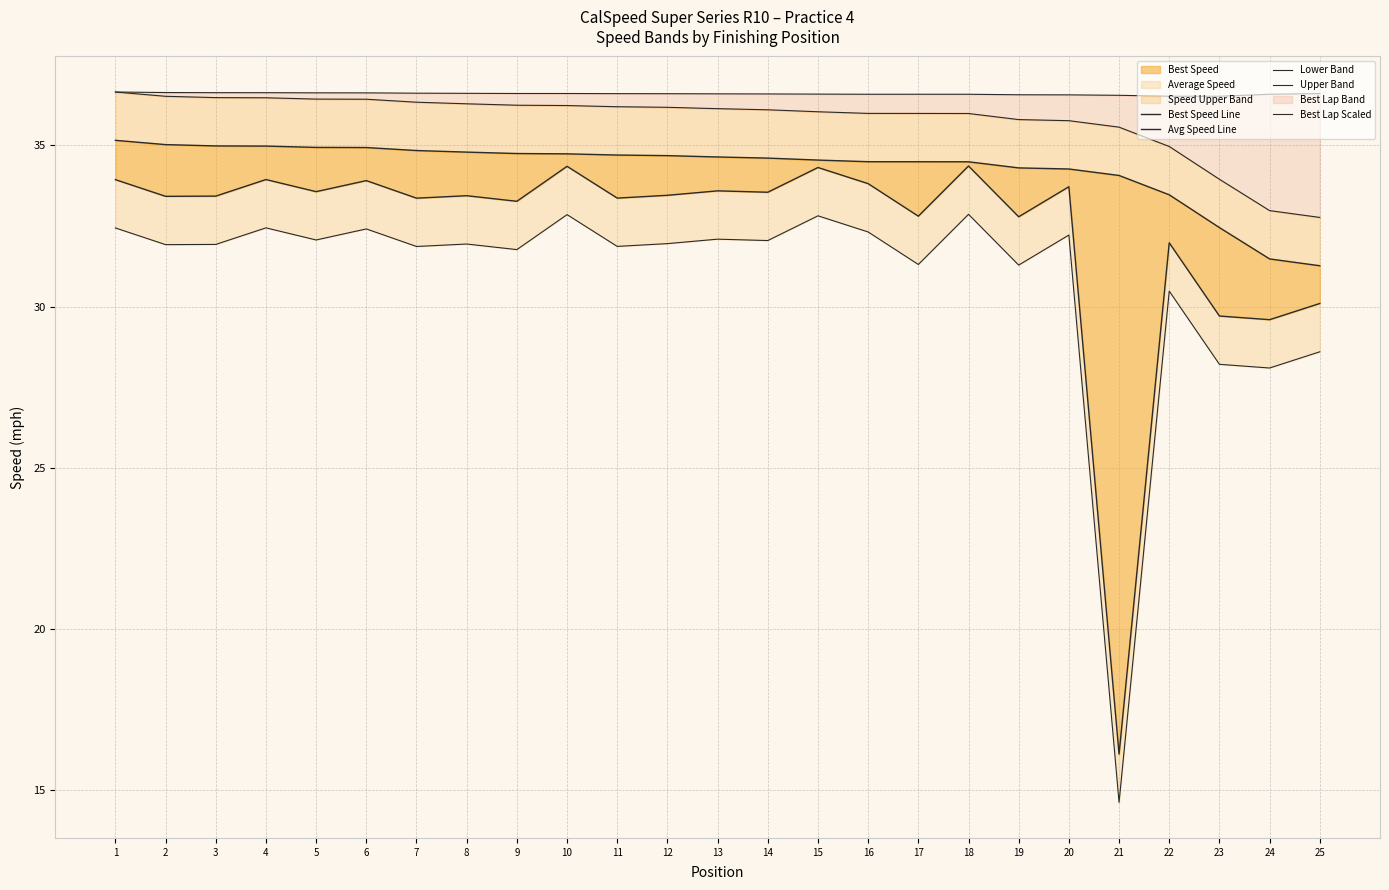

Which has a higher value, 13 or 18?

13